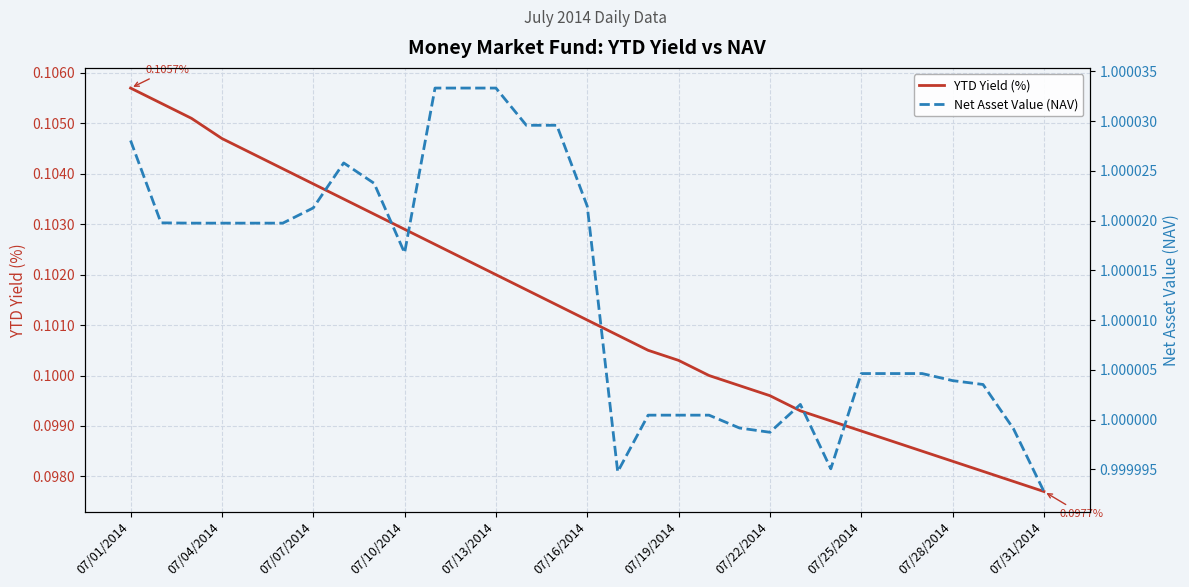

Which series has the largest range (max minus min)?

YTD Yield (%)